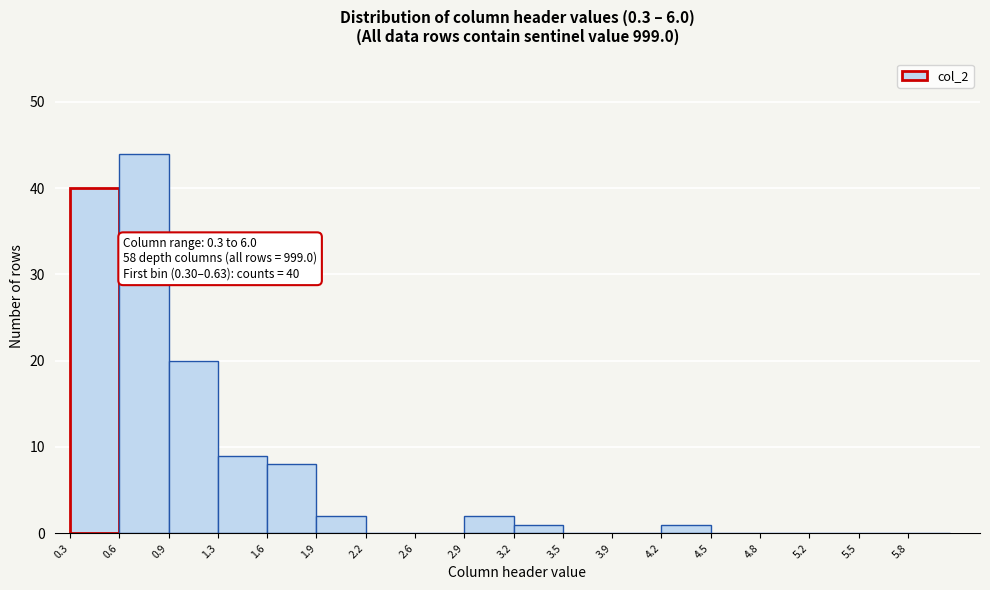

Which range on the x-axis has the tallest bar?

0.625 to 0.950